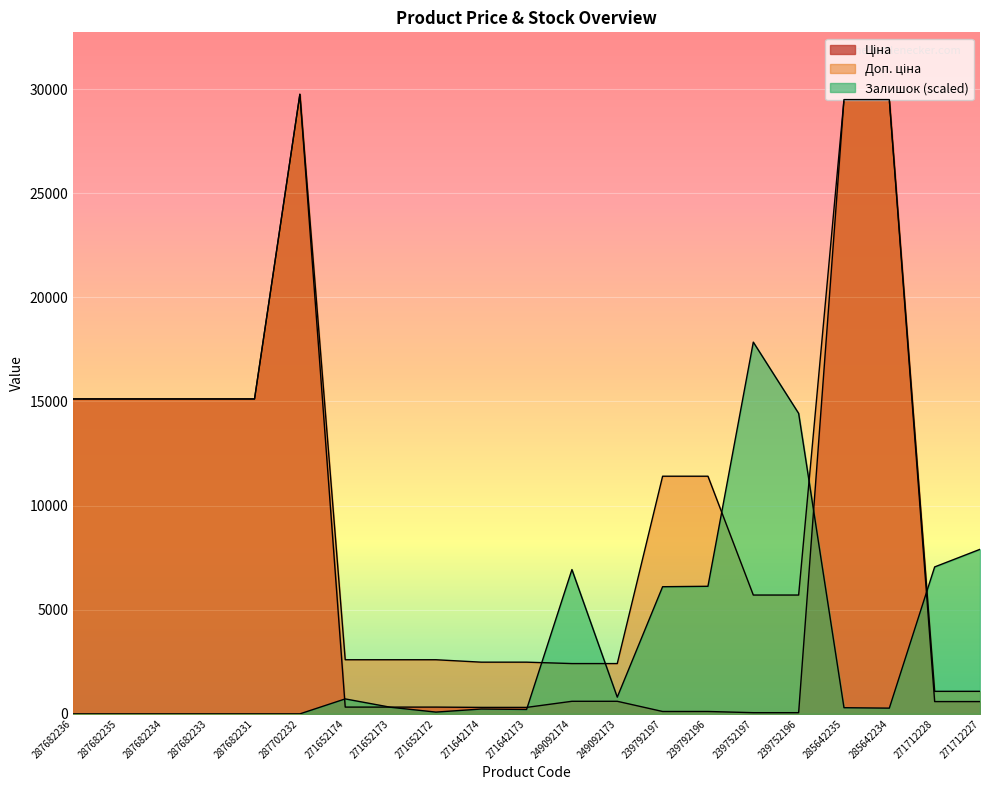

What is the value of the Ціна point at the 11th from the left?

310.3